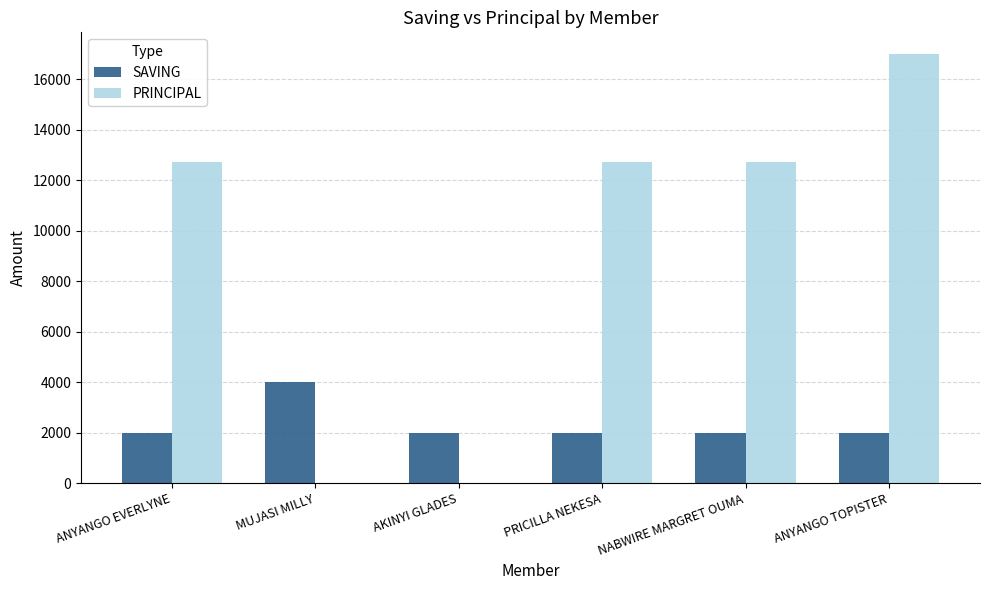

What are all the series names shown in the legend?

SAVING, PRINCIPAL